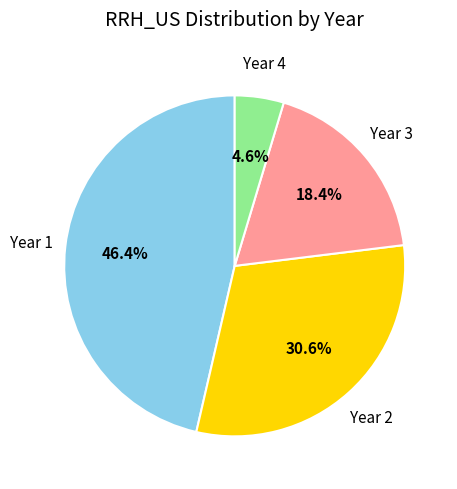

Count the number of slices in the pie.

4